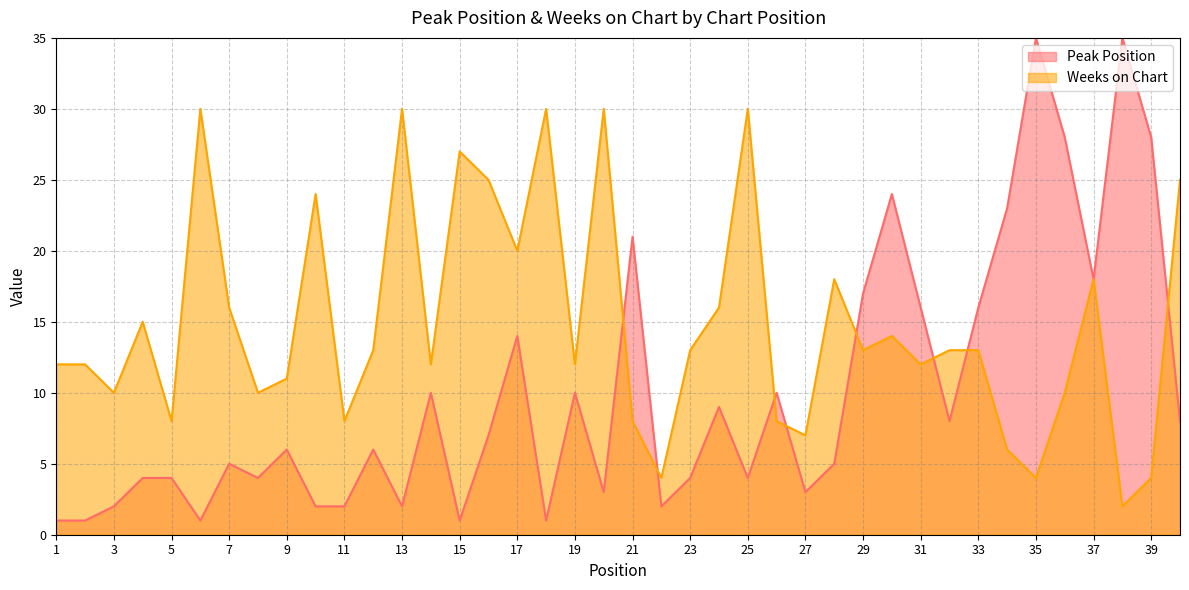

What is the difference between the maximum and minimum values in the Peak Position series?

34